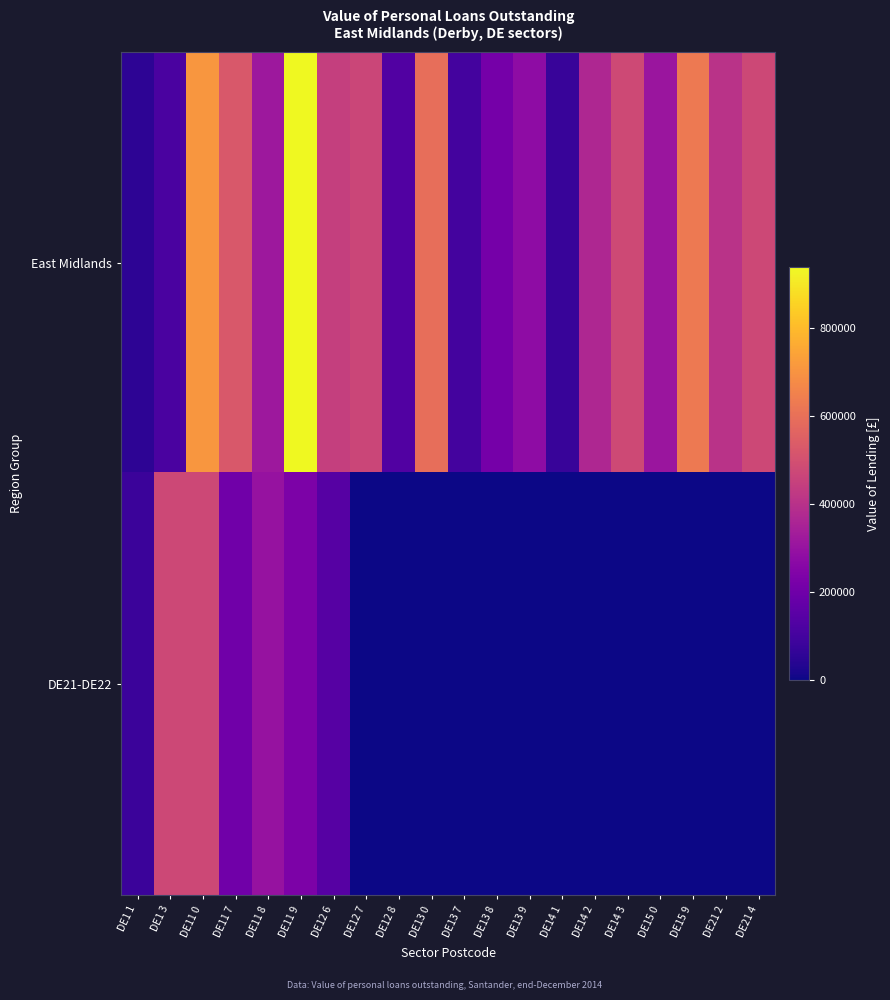

Between DE12 6 and DE14 3, which series saw the biggest shift?

DE21-DE22